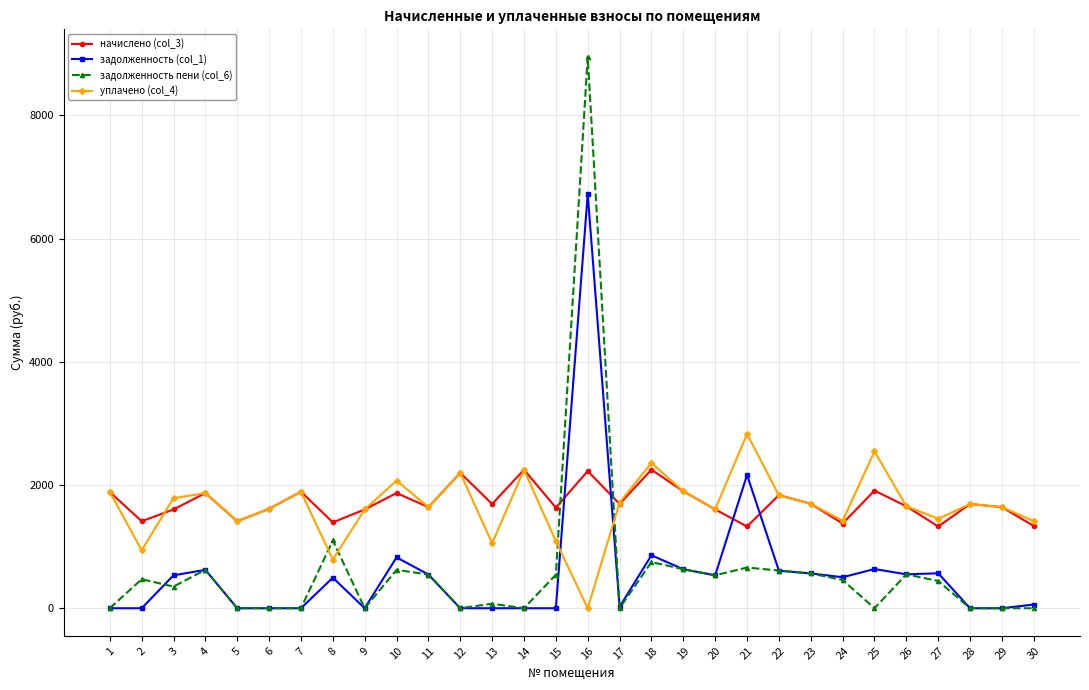

Where do уплачено (col_4) and задолженность пени (col_6) first cross each other?

7 and 8